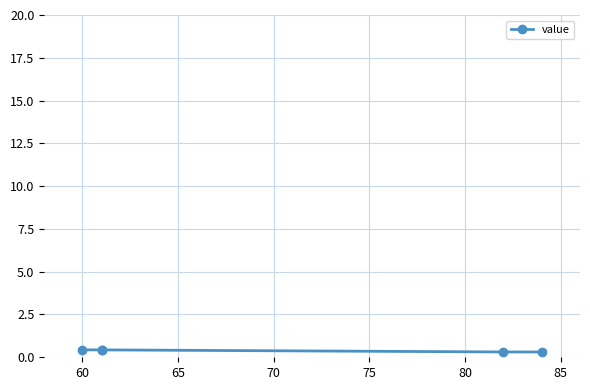

What is the change in value from 60 to 75?

-0.1